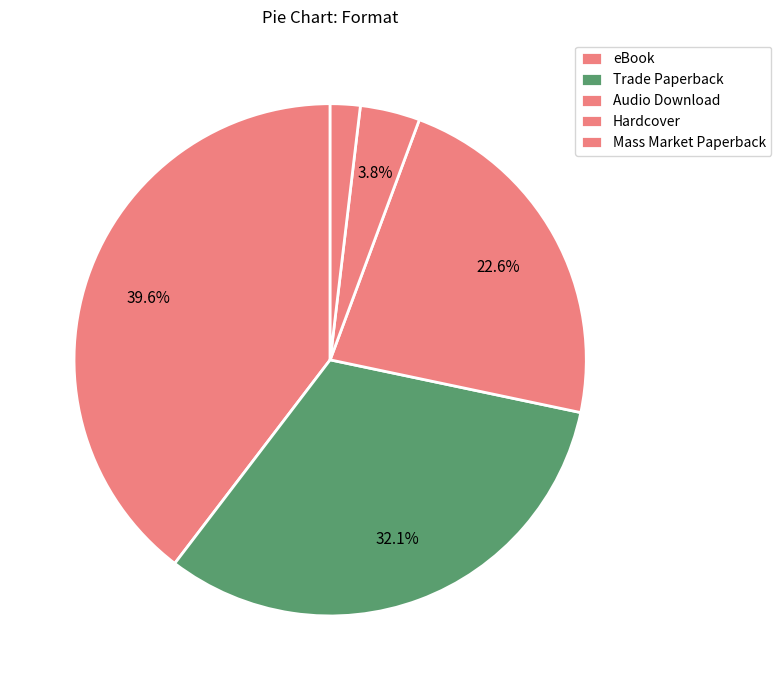

Approximately how many times larger is the value at Audio Download compared to Trade Paperback?

0.7